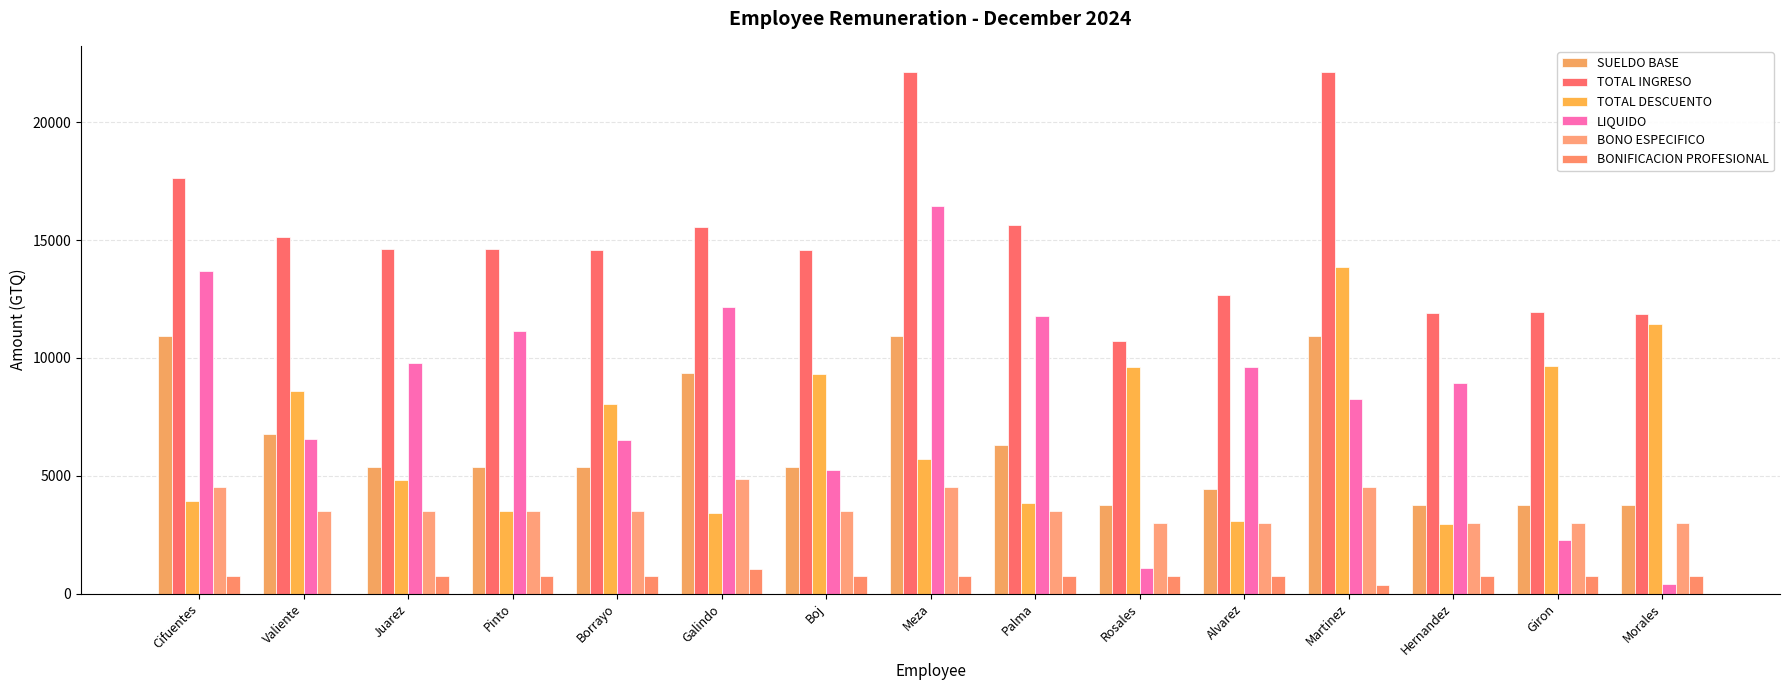

What is the approximate value of BONIFICACION PROFESIONAL at Hernandez?

750.0